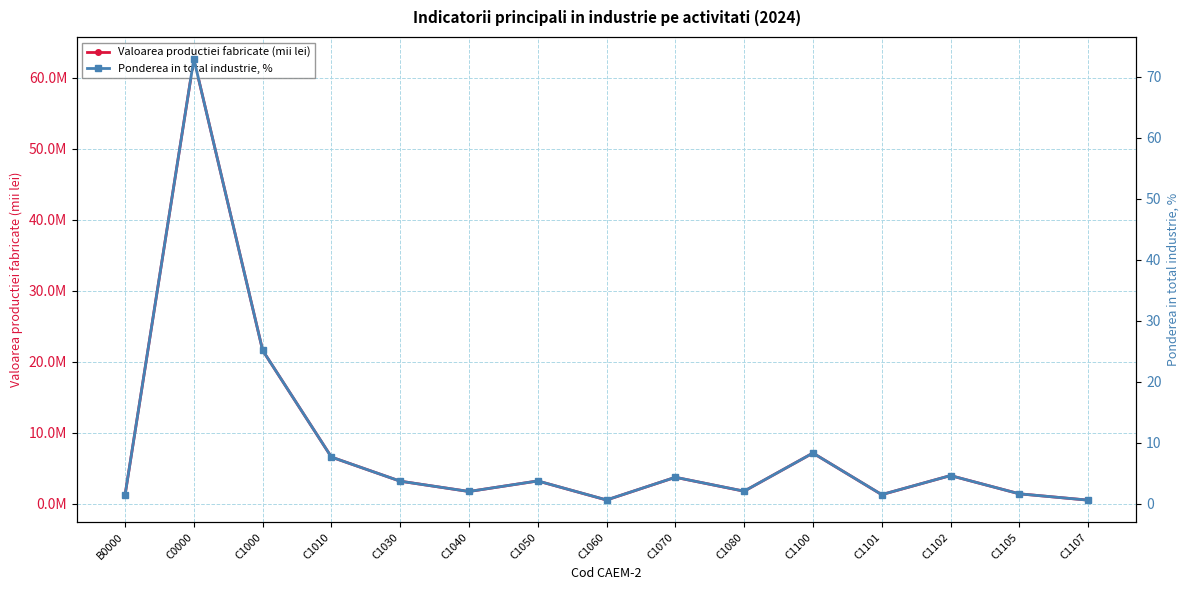

What is the highest value of the Ponderea in total industrie, % series?

72.9